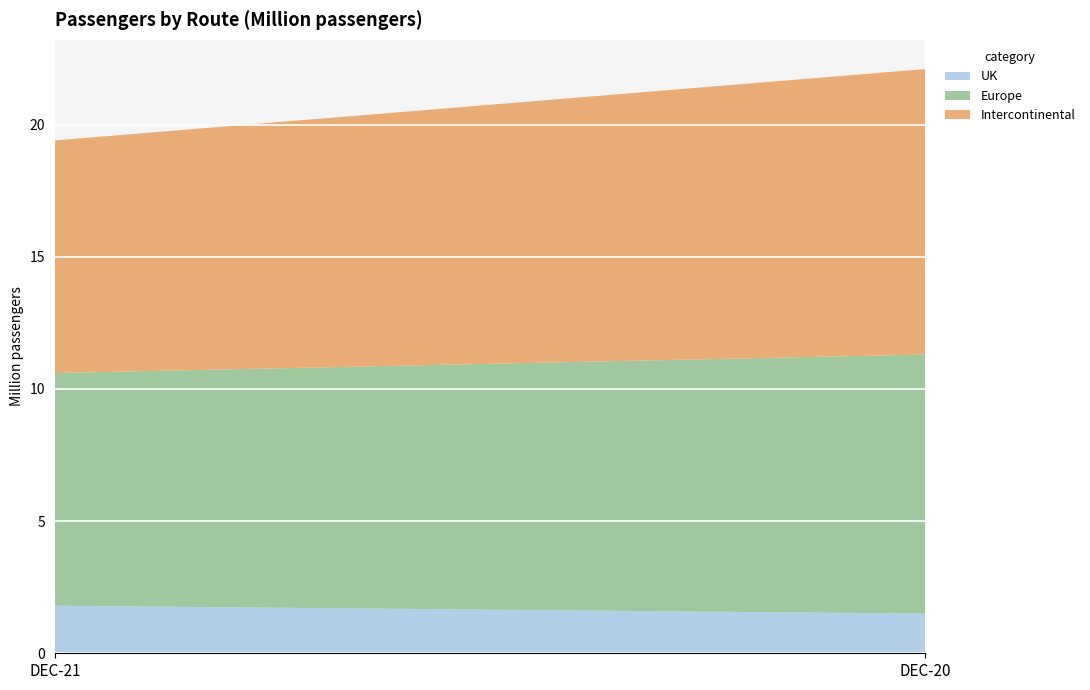

Reading right to left, extract all data points from this chart.

UK: DEC-20=1.5	DEC-21=1.8
Europe: DEC-20=9.8	DEC-21=8.8
Intercontinental: DEC-20=10.8	DEC-21=8.8